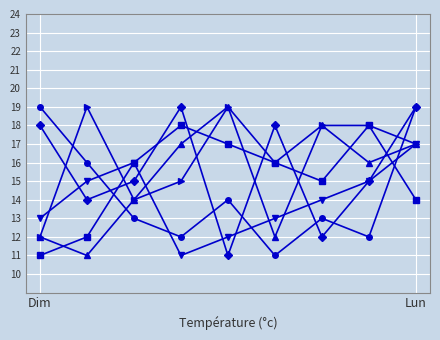

What is the greatest value displayed?

19